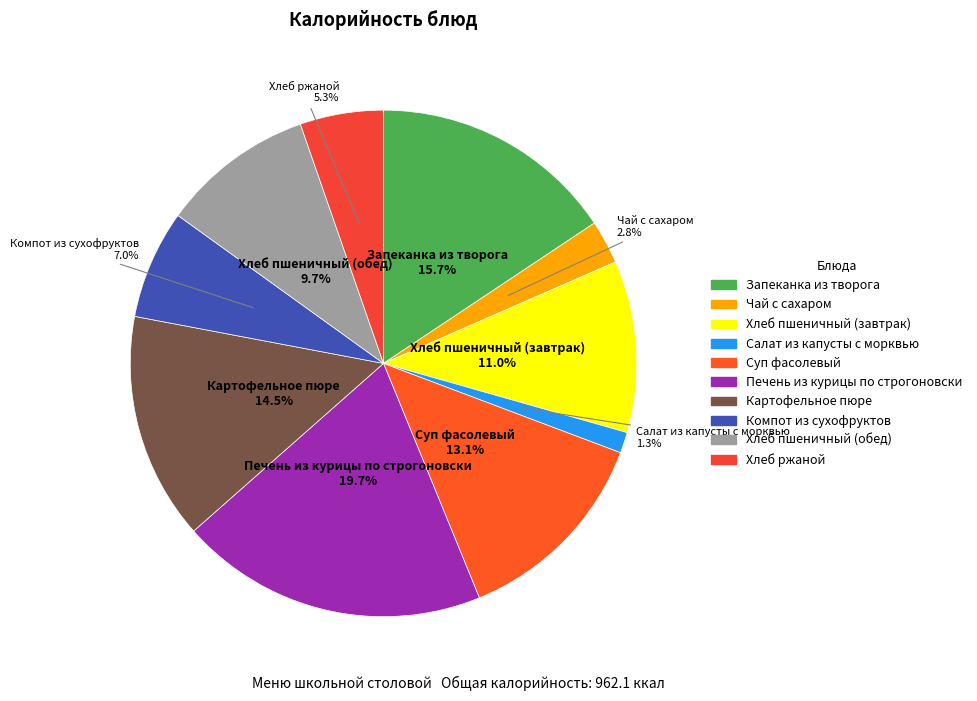

Which slice is the smallest?

Салат из капусты с морквью